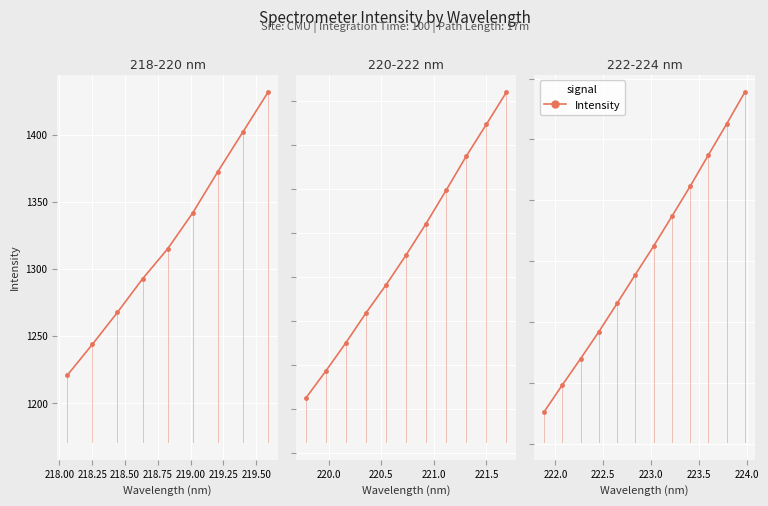

What is the difference between the second highest and second lowest values?

428.8